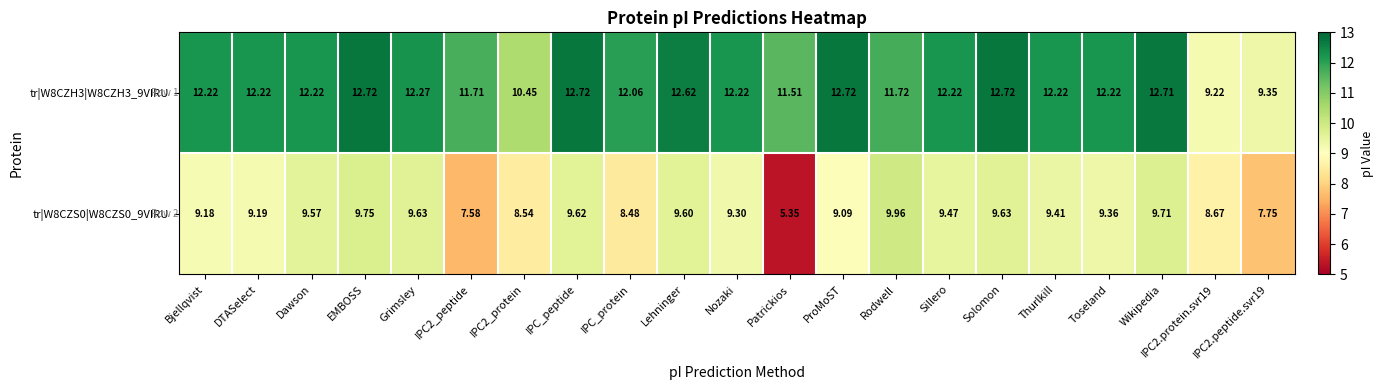

At which label does tr|W8CZH3|W8CZH3_9VIRU first exceed 12?

Bjellqvist